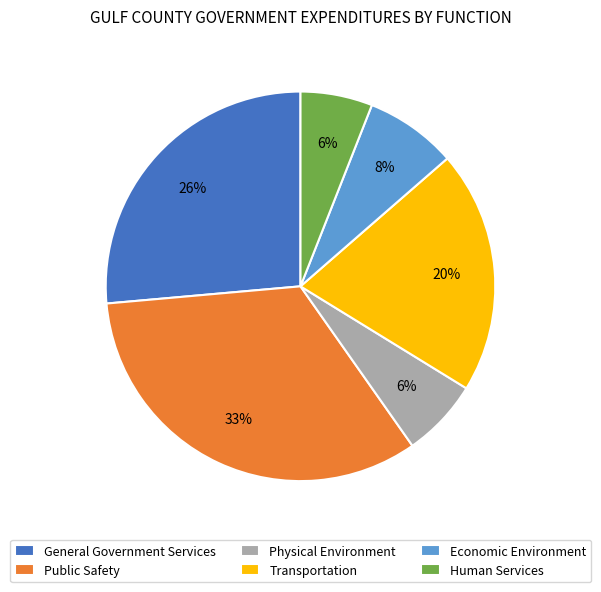

Does Transportation account for over 50% of the chart?

No